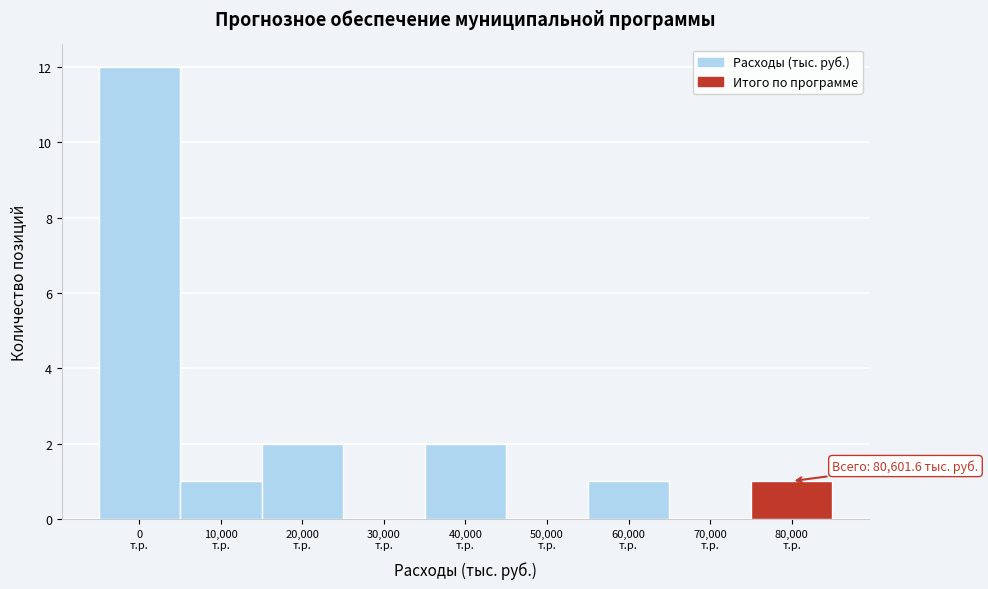

What is the sum of all values?

19